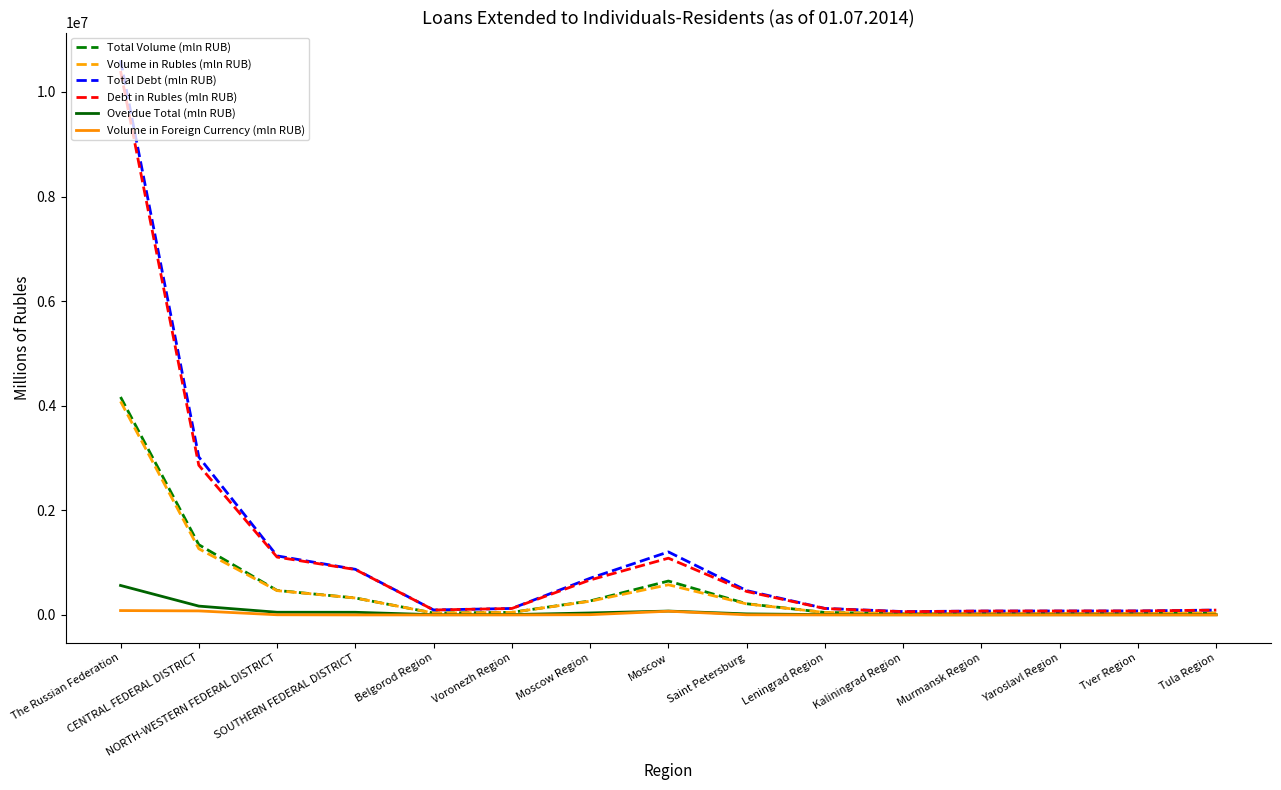

Is this an area chart (filled region under the line)?

No